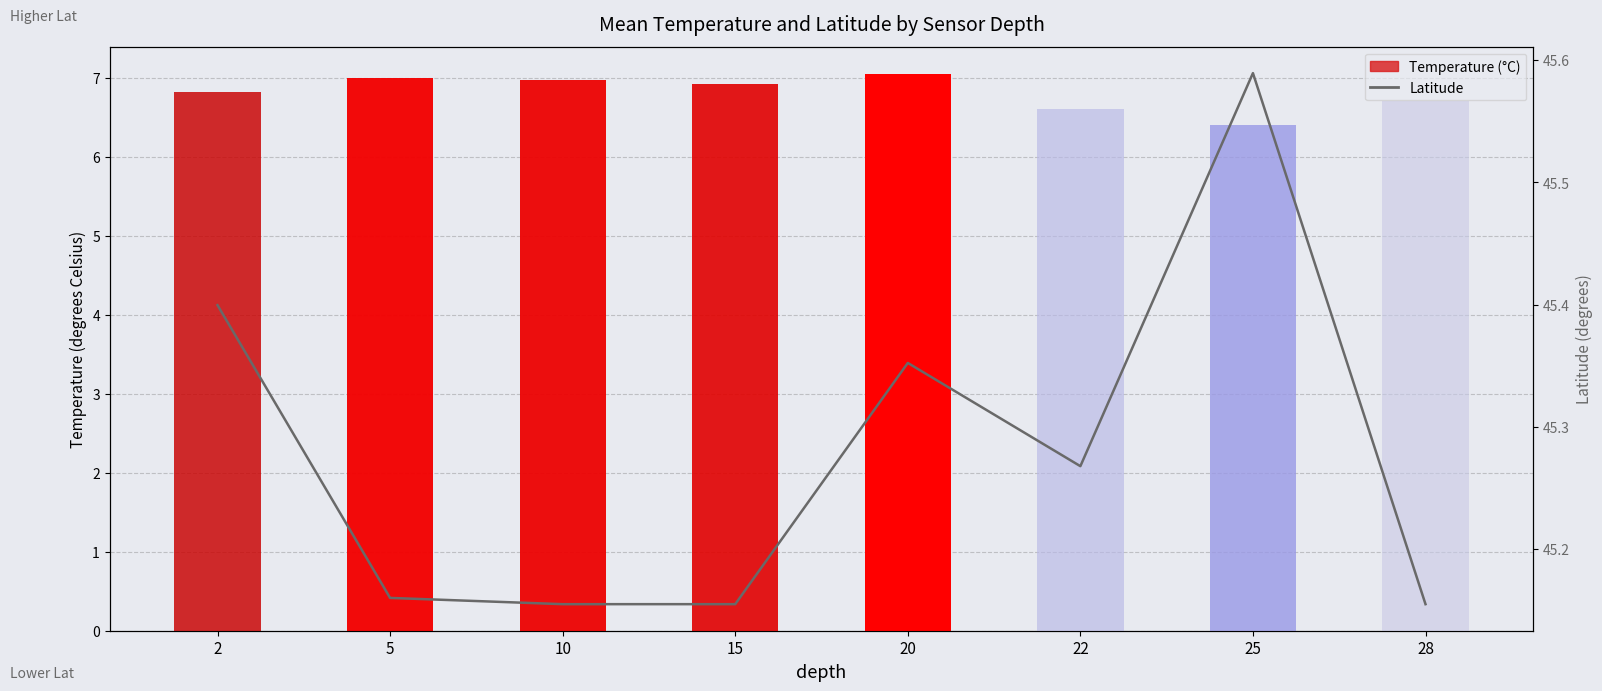

Which series has the widest spread of values?

Temperature (°C)